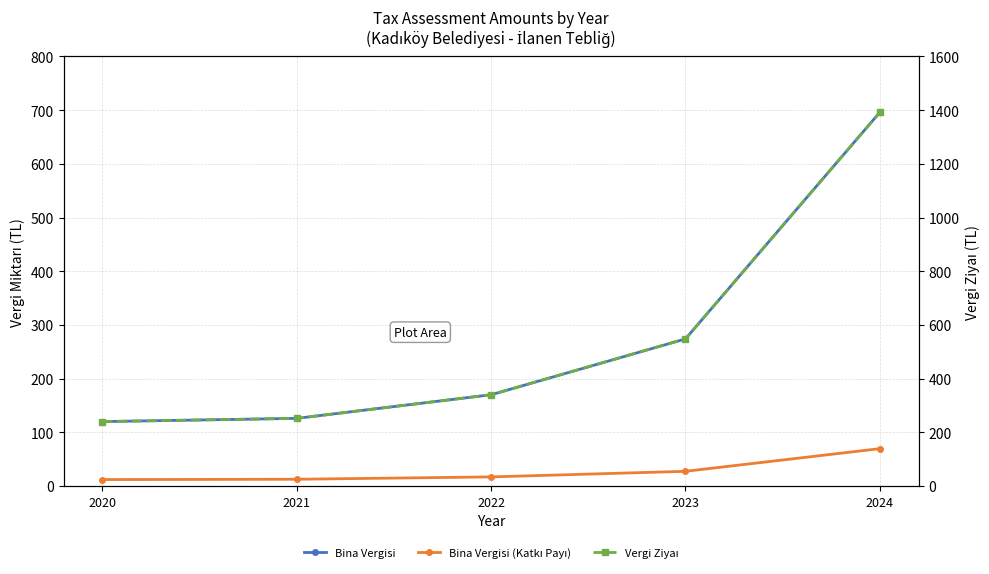

At which label does Bina Vergisi (Katkı Payı) reach its peak?

2024